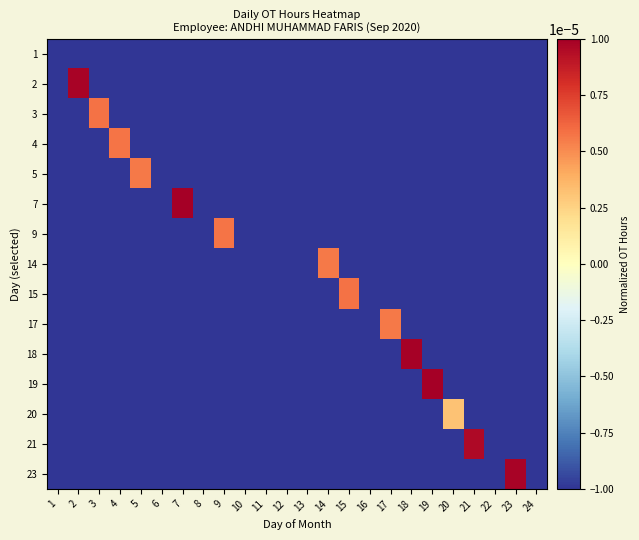

Reading left to right, transcribe all the data shown in this chart.

1: 1=-0.0	2=-0.0	3=-0.0	4=-0.0	5=-0.0	6=-0.0	7=-0.0	8=-0.0	9=-0.0	10=-0.0	11=-0.0	12=-0.0	13=-0.0	14=-0.0	15=-0.0	16=-0.0	17=-0.0	18=-0.0	19=-0.0	20=-0.0	21=-0.0	22=-0.0	23=-0.0	24=-0.0
2: 1=-0.0	2=0.0	3=-0.0	4=-0.0	5=-0.0	6=-0.0	7=-0.0	8=-0.0	9=-0.0	10=-0.0	11=-0.0	12=-0.0	13=-0.0	14=-0.0	15=-0.0	16=-0.0	17=-0.0	18=-0.0	19=-0.0	20=-0.0	21=-0.0	22=-0.0	23=-0.0	24=-0.0
3: 1=-0.0	2=-0.0	3=0.0	4=-0.0	5=-0.0	6=-0.0	7=-0.0	8=-0.0	9=-0.0	10=-0.0	11=-0.0	12=-0.0	13=-0.0	14=-0.0	15=-0.0	16=-0.0	17=-0.0	18=-0.0	19=-0.0	20=-0.0	21=-0.0	22=-0.0	23=-0.0	24=-0.0
4: 1=-0.0	2=-0.0	3=-0.0	4=0.0	5=-0.0	6=-0.0	7=-0.0	8=-0.0	9=-0.0	10=-0.0	11=-0.0	12=-0.0	13=-0.0	14=-0.0	15=-0.0	16=-0.0	17=-0.0	18=-0.0	19=-0.0	20=-0.0	21=-0.0	22=-0.0	23=-0.0	24=-0.0
5: 1=-0.0	2=-0.0	3=-0.0	4=-0.0	5=0.0	6=-0.0	7=-0.0	8=-0.0	9=-0.0	10=-0.0	11=-0.0	12=-0.0	13=-0.0	14=-0.0	15=-0.0	16=-0.0	17=-0.0	18=-0.0	19=-0.0	20=-0.0	21=-0.0	22=-0.0	23=-0.0	24=-0.0
7: 1=-0.0	2=-0.0	3=-0.0	4=-0.0	5=-0.0	6=-0.0	7=0.0	8=-0.0	9=-0.0	10=-0.0	11=-0.0	12=-0.0	13=-0.0	14=-0.0	15=-0.0	16=-0.0	17=-0.0	18=-0.0	19=-0.0	20=-0.0	21=-0.0	22=-0.0	23=-0.0	24=-0.0
9: 1=-0.0	2=-0.0	3=-0.0	4=-0.0	5=-0.0	6=-0.0	7=-0.0	8=-0.0	9=0.0	10=-0.0	11=-0.0	12=-0.0	13=-0.0	14=-0.0	15=-0.0	16=-0.0	17=-0.0	18=-0.0	19=-0.0	20=-0.0	21=-0.0	22=-0.0	23=-0.0	24=-0.0
14: 1=-0.0	2=-0.0	3=-0.0	4=-0.0	5=-0.0	6=-0.0	7=-0.0	8=-0.0	9=-0.0	10=-0.0	11=-0.0	12=-0.0	13=-0.0	14=0.0	15=-0.0	16=-0.0	17=-0.0	18=-0.0	19=-0.0	20=-0.0	21=-0.0	22=-0.0	23=-0.0	24=-0.0
15: 1=-0.0	2=-0.0	3=-0.0	4=-0.0	5=-0.0	6=-0.0	7=-0.0	8=-0.0	9=-0.0	10=-0.0	11=-0.0	12=-0.0	13=-0.0	14=-0.0	15=0.0	16=-0.0	17=-0.0	18=-0.0	19=-0.0	20=-0.0	21=-0.0	22=-0.0	23=-0.0	24=-0.0
17: 1=-0.0	2=-0.0	3=-0.0	4=-0.0	5=-0.0	6=-0.0	7=-0.0	8=-0.0	9=-0.0	10=-0.0	11=-0.0	12=-0.0	13=-0.0	14=-0.0	15=-0.0	16=-0.0	17=0.0	18=-0.0	19=-0.0	20=-0.0	21=-0.0	22=-0.0	23=-0.0	24=-0.0
18: 1=-0.0	2=-0.0	3=-0.0	4=-0.0	5=-0.0	6=-0.0	7=-0.0	8=-0.0	9=-0.0	10=-0.0	11=-0.0	12=-0.0	13=-0.0	14=-0.0	15=-0.0	16=-0.0	17=-0.0	18=0.0	19=-0.0	20=-0.0	21=-0.0	22=-0.0	23=-0.0	24=-0.0
19: 1=-0.0	2=-0.0	3=-0.0	4=-0.0	5=-0.0	6=-0.0	7=-0.0	8=-0.0	9=-0.0	10=-0.0	11=-0.0	12=-0.0	13=-0.0	14=-0.0	15=-0.0	16=-0.0	17=-0.0	18=-0.0	19=0.0	20=-0.0	21=-0.0	22=-0.0	23=-0.0	24=-0.0
20: 1=-0.0	2=-0.0	3=-0.0	4=-0.0	5=-0.0	6=-0.0	7=-0.0	8=-0.0	9=-0.0	10=-0.0	11=-0.0	12=-0.0	13=-0.0	14=-0.0	15=-0.0	16=-0.0	17=-0.0	18=-0.0	19=-0.0	20=0.0	21=-0.0	22=-0.0	23=-0.0	24=-0.0
21: 1=-0.0	2=-0.0	3=-0.0	4=-0.0	5=-0.0	6=-0.0	7=-0.0	8=-0.0	9=-0.0	10=-0.0	11=-0.0	12=-0.0	13=-0.0	14=-0.0	15=-0.0	16=-0.0	17=-0.0	18=-0.0	19=-0.0	20=-0.0	21=0.0	22=-0.0	23=-0.0	24=-0.0
23: 1=-0.0	2=-0.0	3=-0.0	4=-0.0	5=-0.0	6=-0.0	7=-0.0	8=-0.0	9=-0.0	10=-0.0	11=-0.0	12=-0.0	13=-0.0	14=-0.0	15=-0.0	16=-0.0	17=-0.0	18=-0.0	19=-0.0	20=-0.0	21=-0.0	22=-0.0	23=0.0	24=-0.0